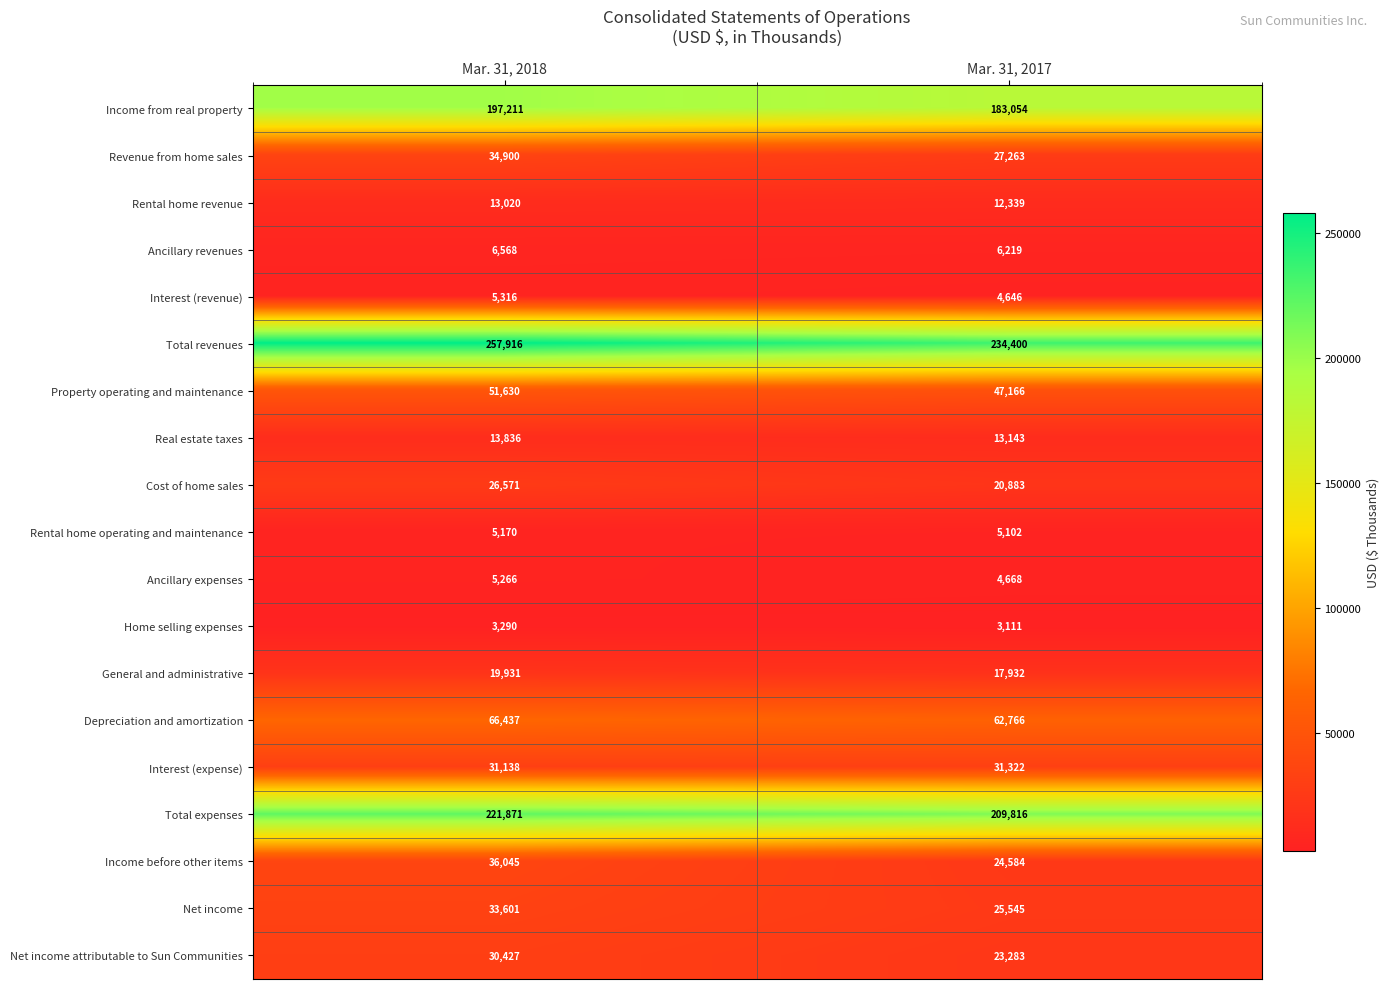

What is the maximum value for Net income?

33601